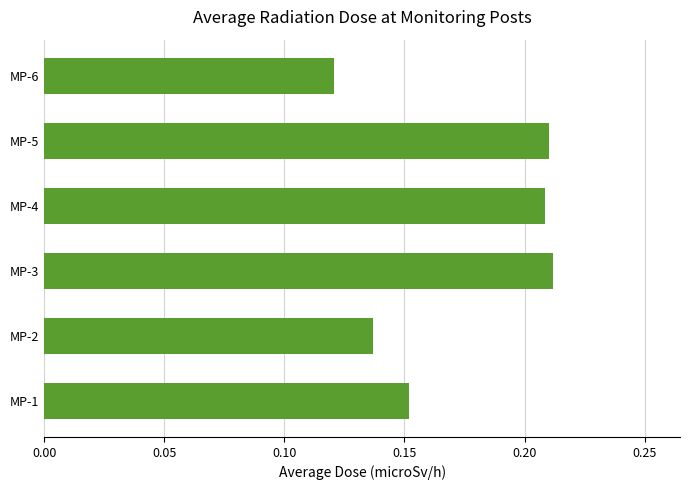

Which label corresponds to the smallest value in the chart?

MP-6